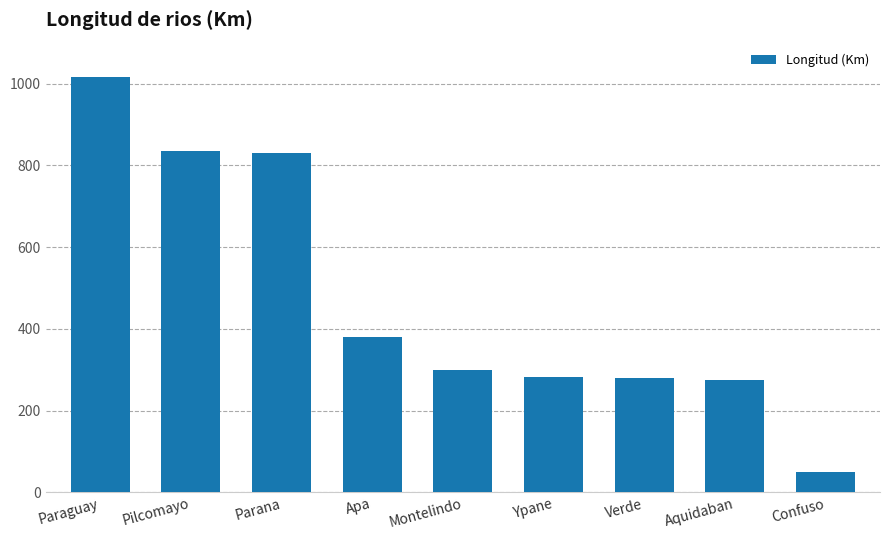

What is the smallest value displayed?

50